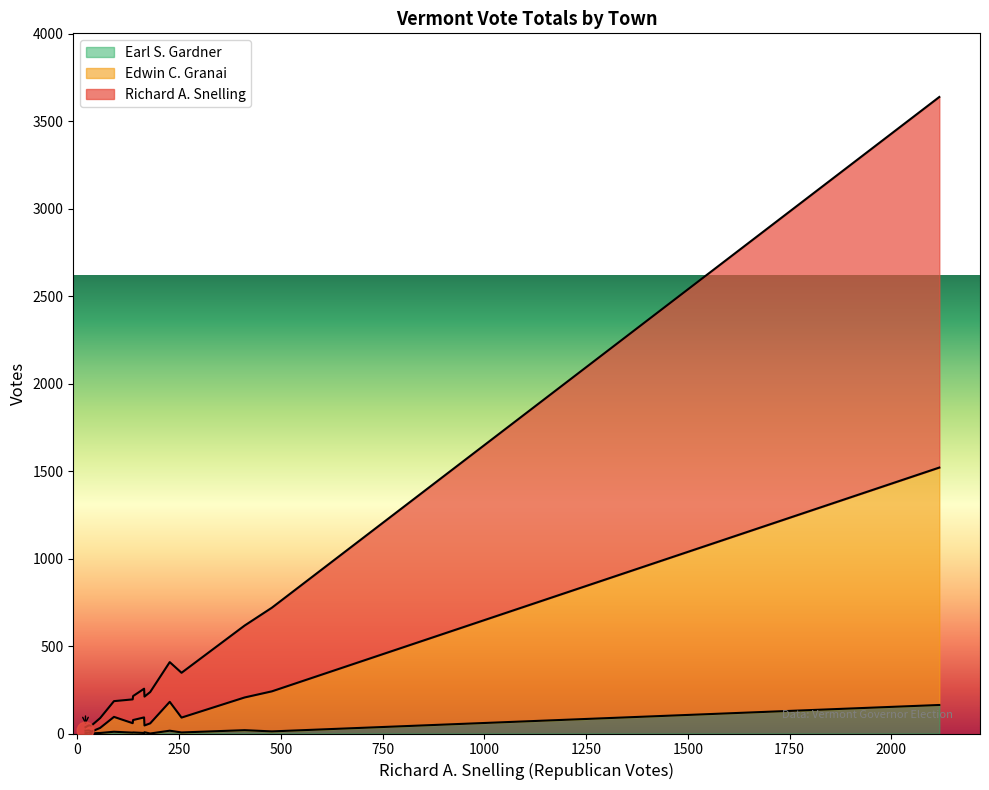

Rank the series at Bennington from lowest to highest value.

Earl S. Gardner, Edwin C. Granai, Richard A. Snelling